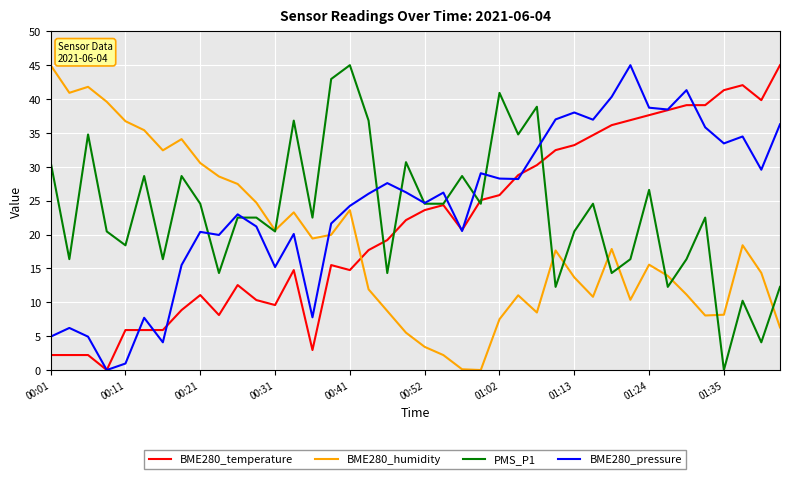

True or false: BME280_temperature and BME280_humidity intersect in this chart.

True